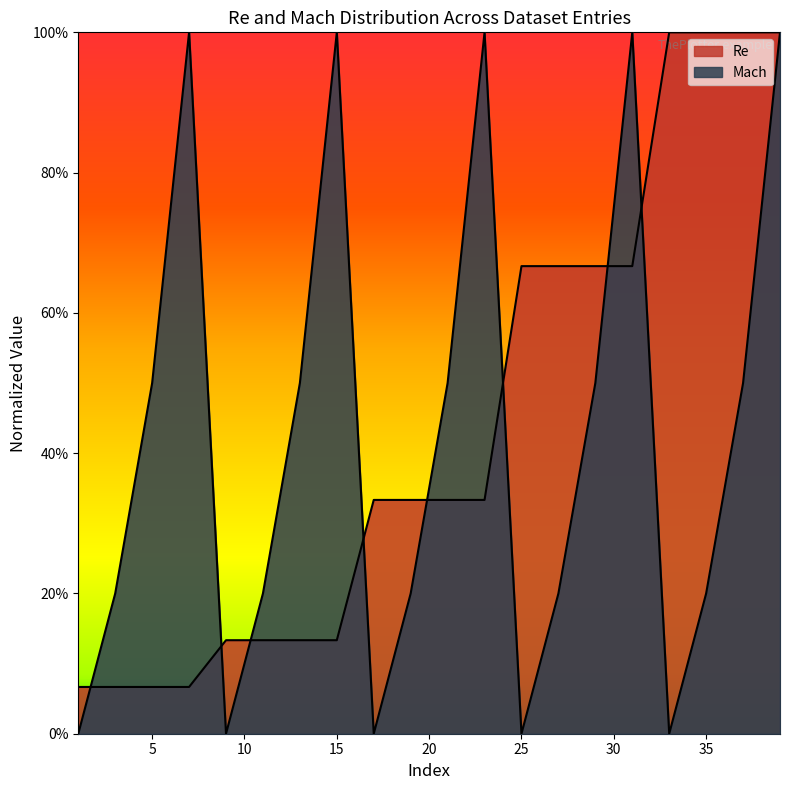

What is the value of the Mach point at the 2nd from the left?

0.2